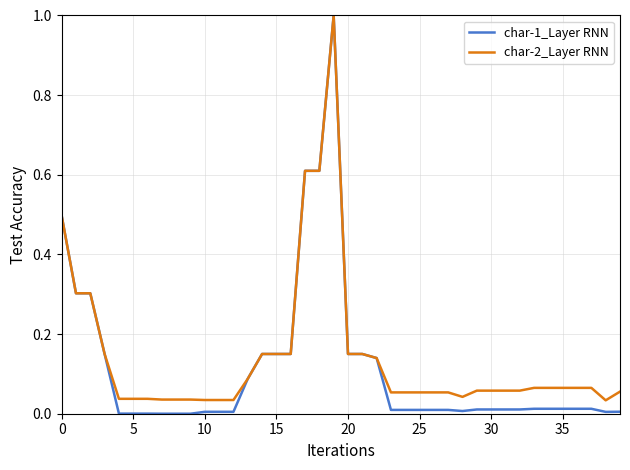

Which series has the widest spread of values?

char-1_Layer RNN